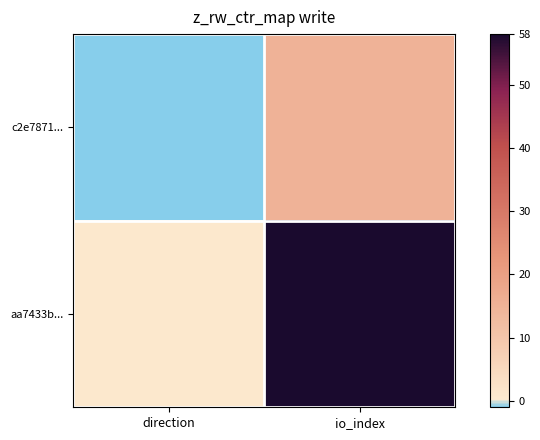

What is the difference between the highest and lowest values at direction?

2